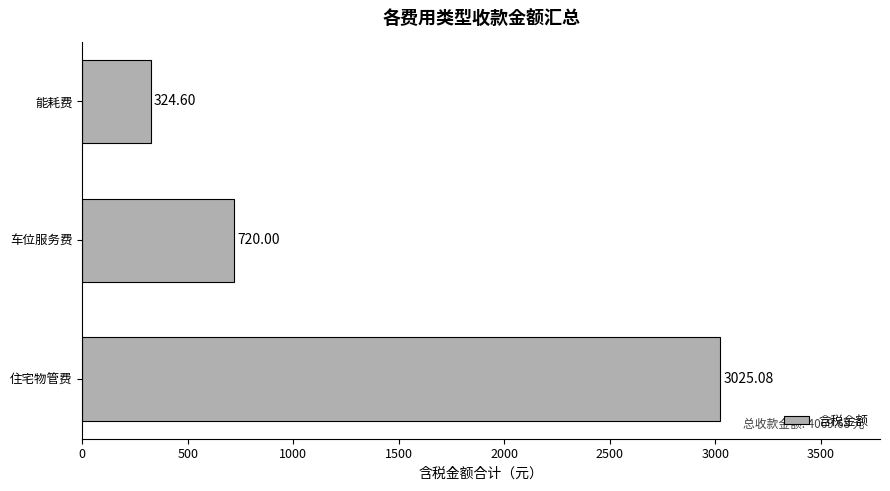

Between 能耗费 and 住宅物管费, which is larger?

住宅物管费